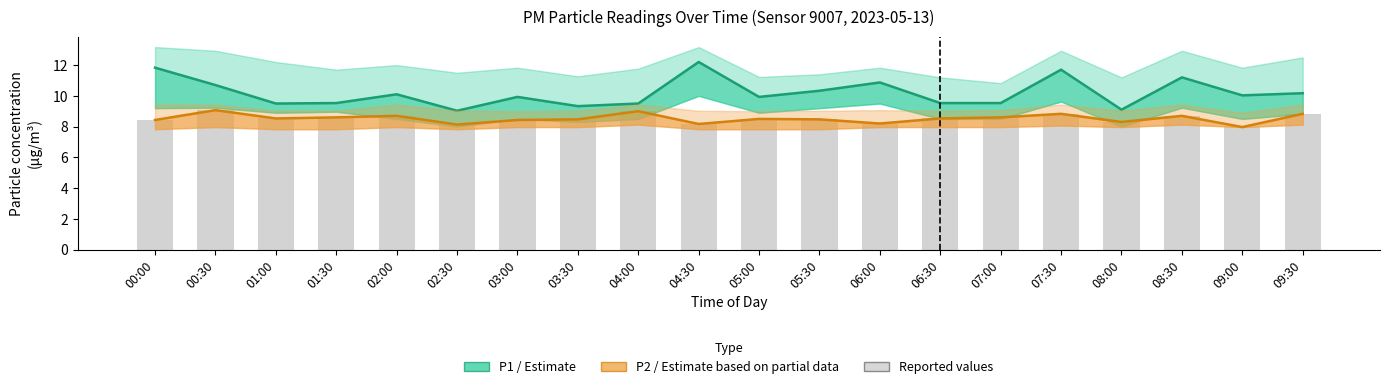

Reading left to right, list all the values displayed in this chart.

P1 (PM10): 00:00=11.8	00:30=10.7	01:00=9.5	01:30=9.5	02:00=10.1	02:30=9.0	03:00=9.9	03:30=9.3	04:00=9.5	04:30=12.2	05:00=9.9	05:30=10.3	06:00=10.9	06:30=9.5	07:00=9.5	07:30=11.7	08:00=9.1	08:30=11.2	09:00=10.0	09:30=10.2
P2 (PM2.5): 00:00=8.4	00:30=9.1	01:00=8.5	01:30=8.6	02:00=8.7	02:30=8.1	03:00=8.4	03:30=8.5	04:00=9.0	04:30=8.2	05:00=8.5	05:30=8.5	06:00=8.2	06:30=8.5	07:00=8.6	07:30=8.8	08:00=8.3	08:30=8.7	09:00=8.0	09:30=8.8